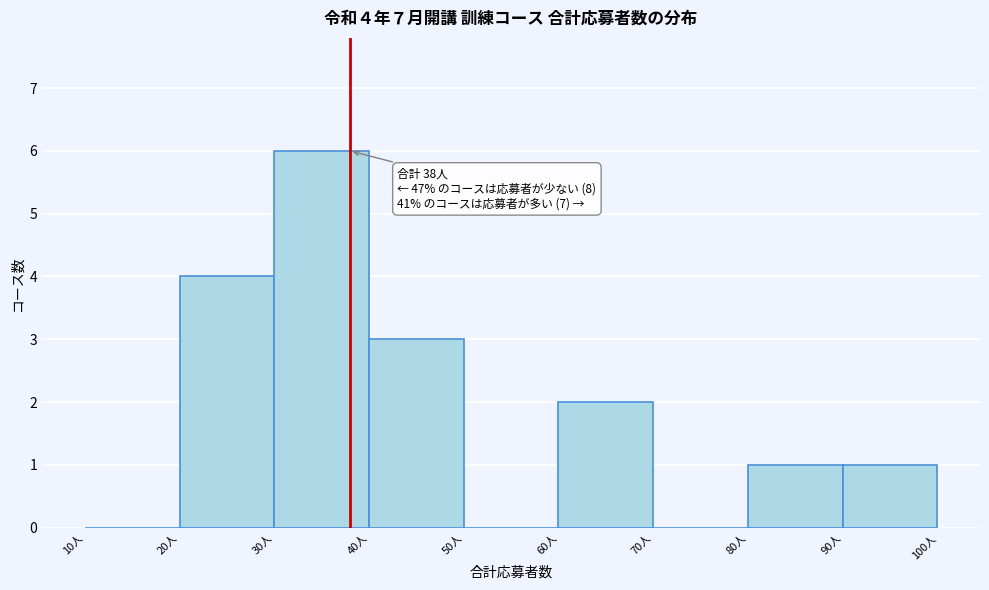

Over which range of the x-axis is the bar tallest?

30 to 40